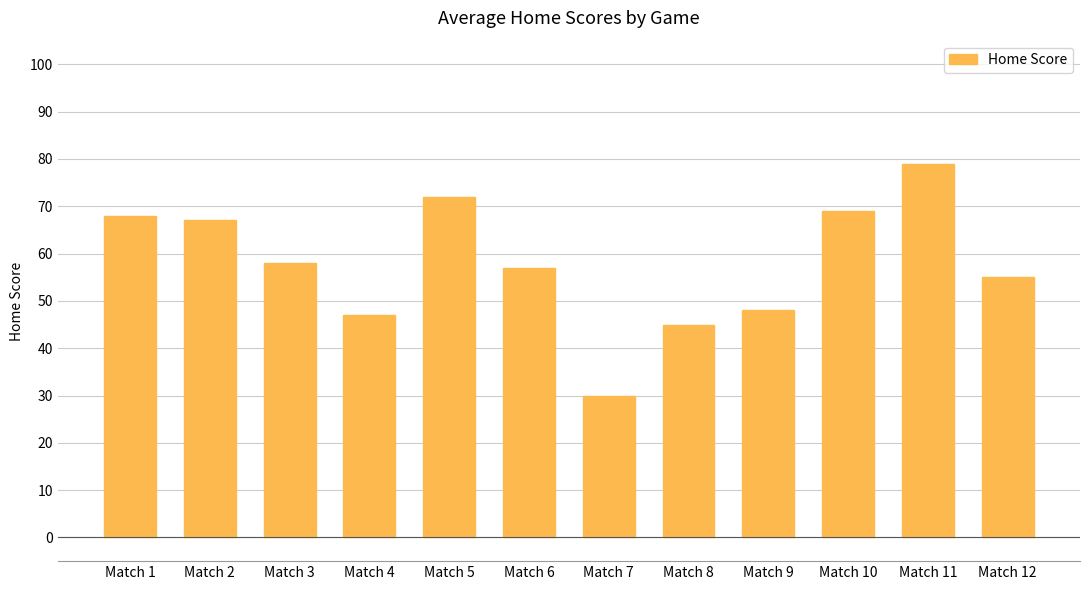

Approximately how many times larger is the value at Match 12 compared to Match 6?

1.0